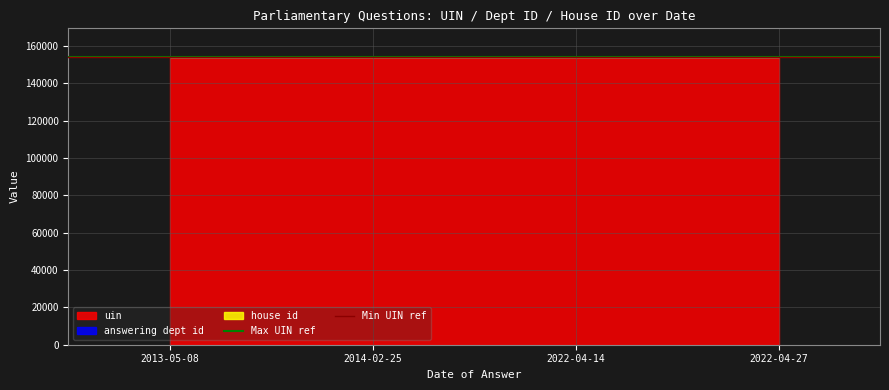

Between 2013-05-08 and 2014-02-25, which series saw the biggest shift?

Max UIN ref